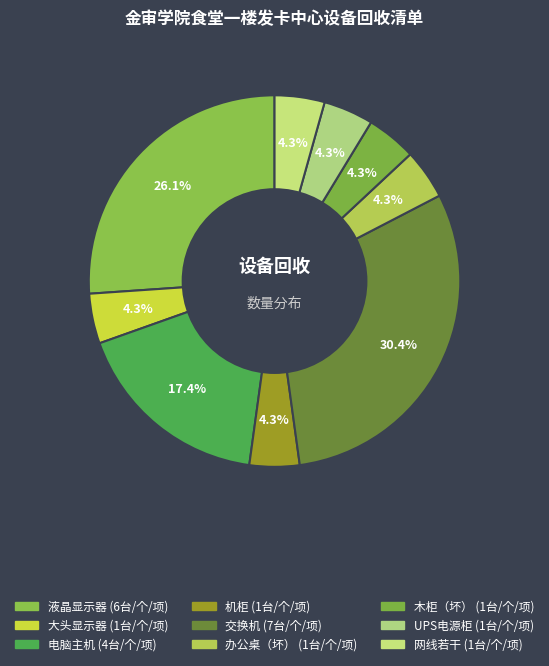

How many slices are in this pie chart?

9